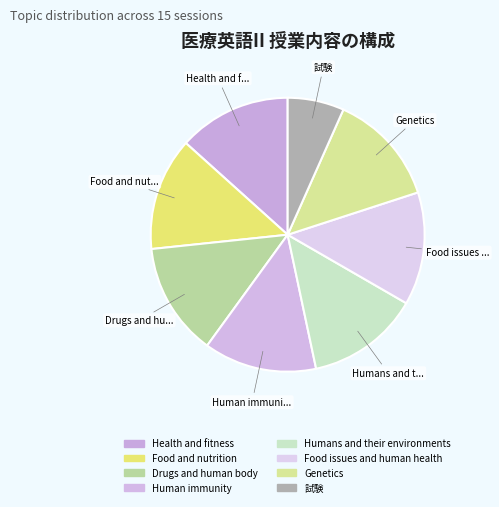

Which category has the biggest portion of the pie?

Health and fitness